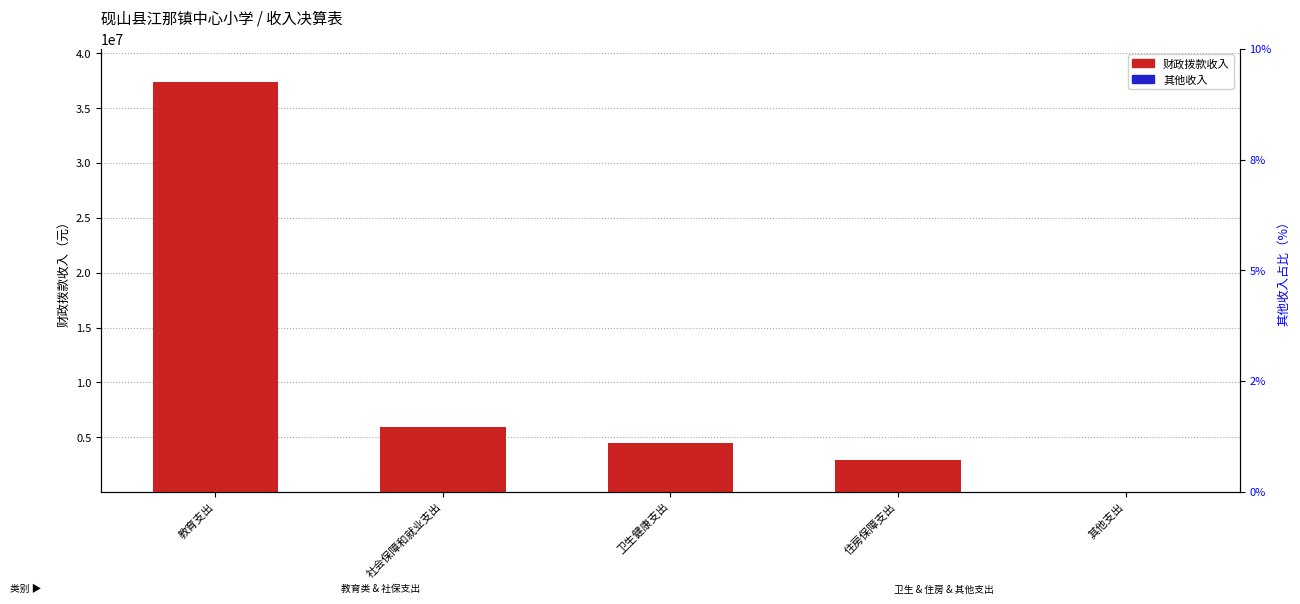

At which label is 其他收入 closest to 4650?

社会保障和就业支出